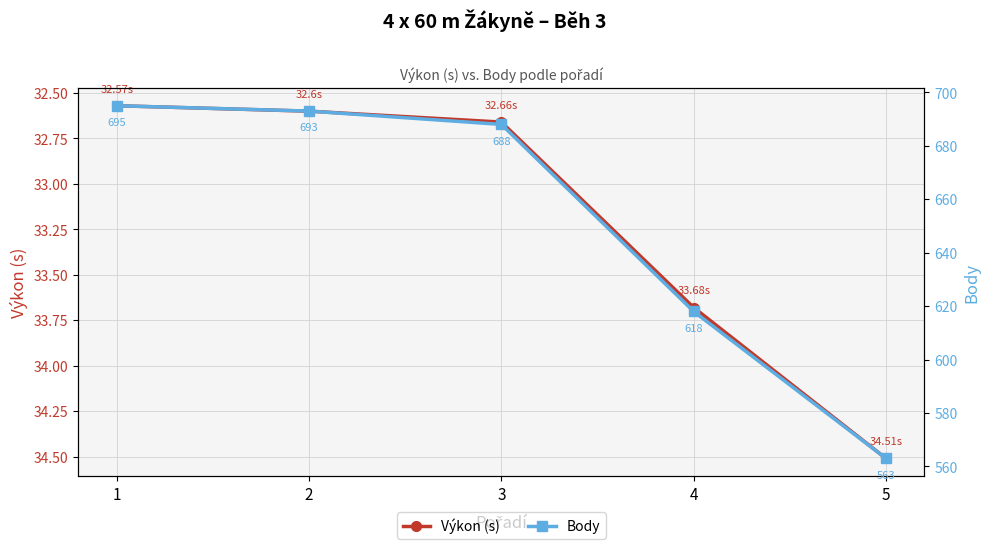

The Body series shows 688.0 at 3. True or false?

True